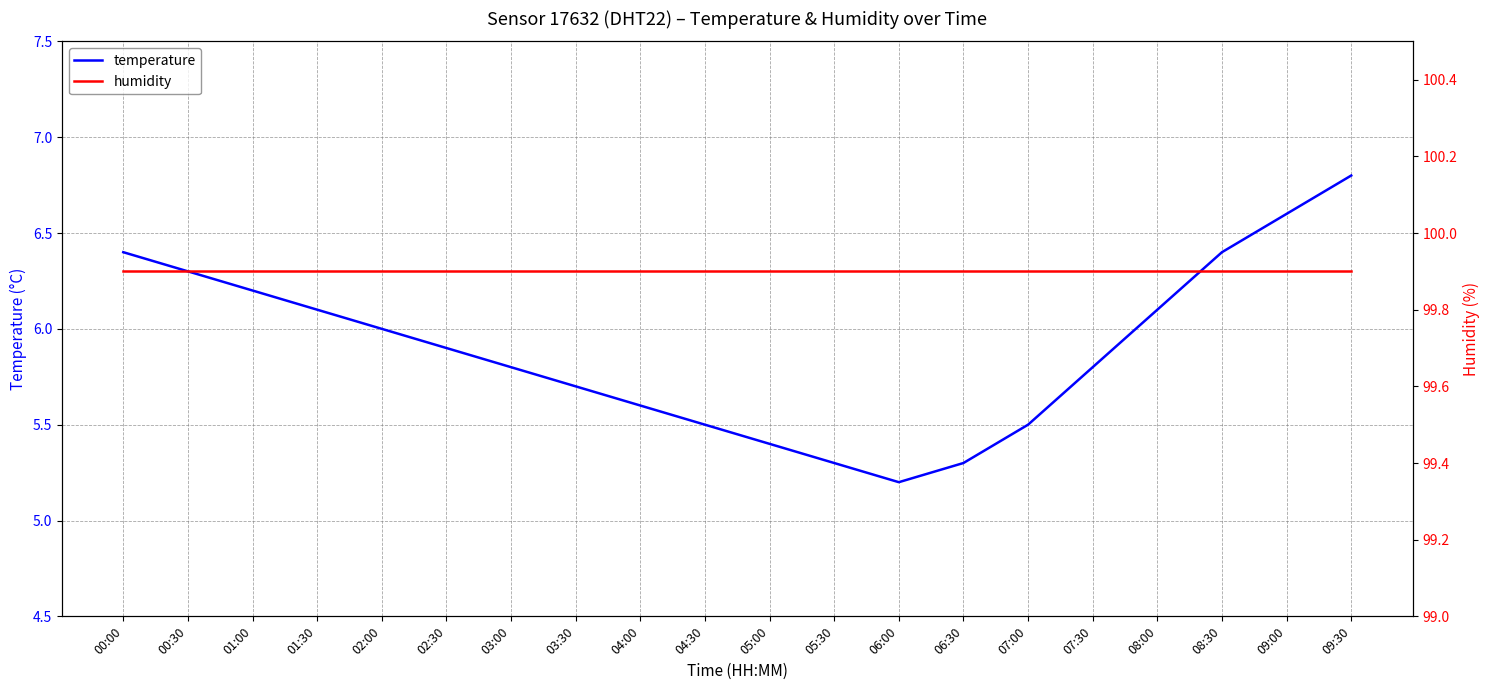

How many series are shown in this chart?

2